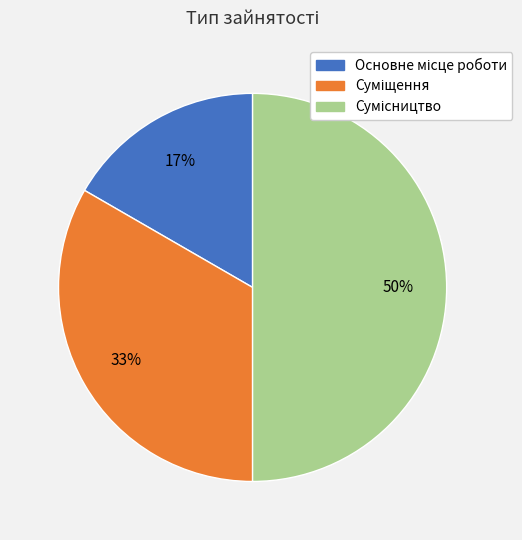

To the nearest percent, what is the difference between the largest and smallest slice percentages?

33%